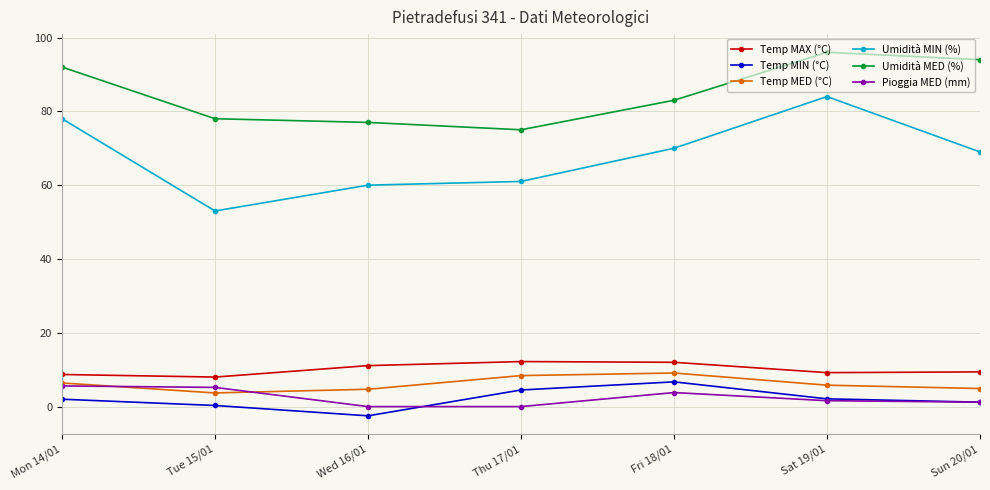

Where is the first local minimum for Umidità MIN (%)?

Tue 15/01